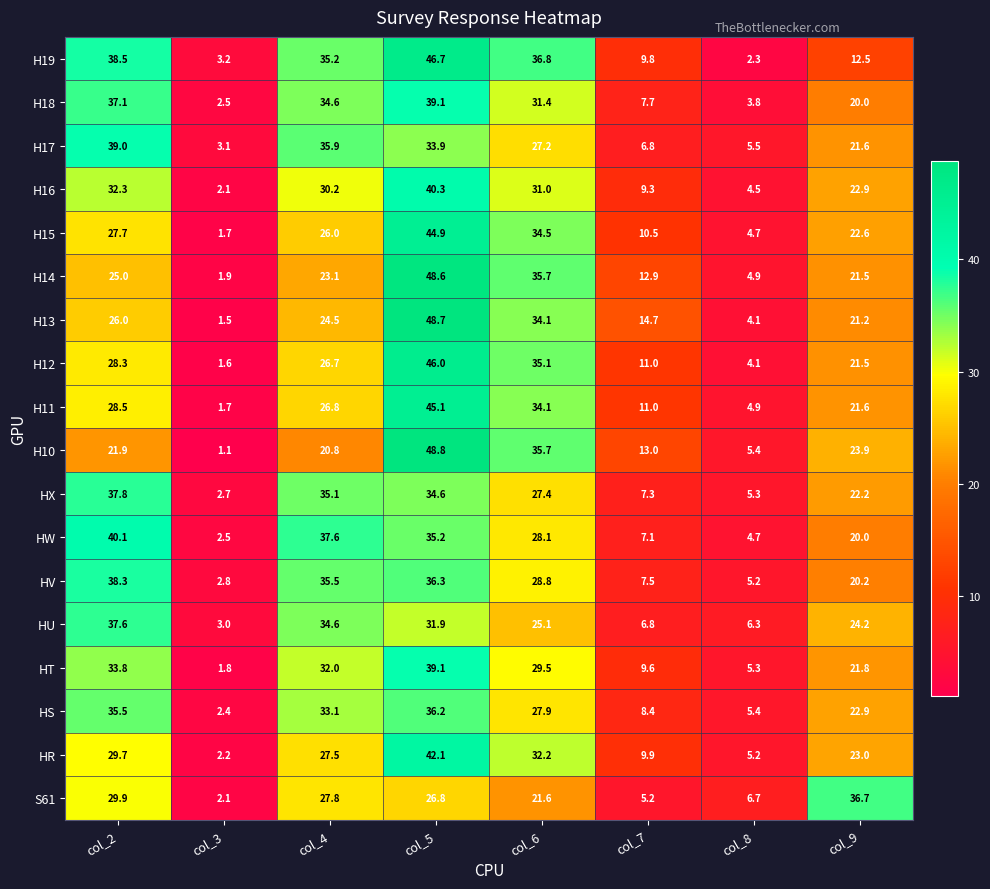

The HX series shows 1.4 at col_3. True or false?

False